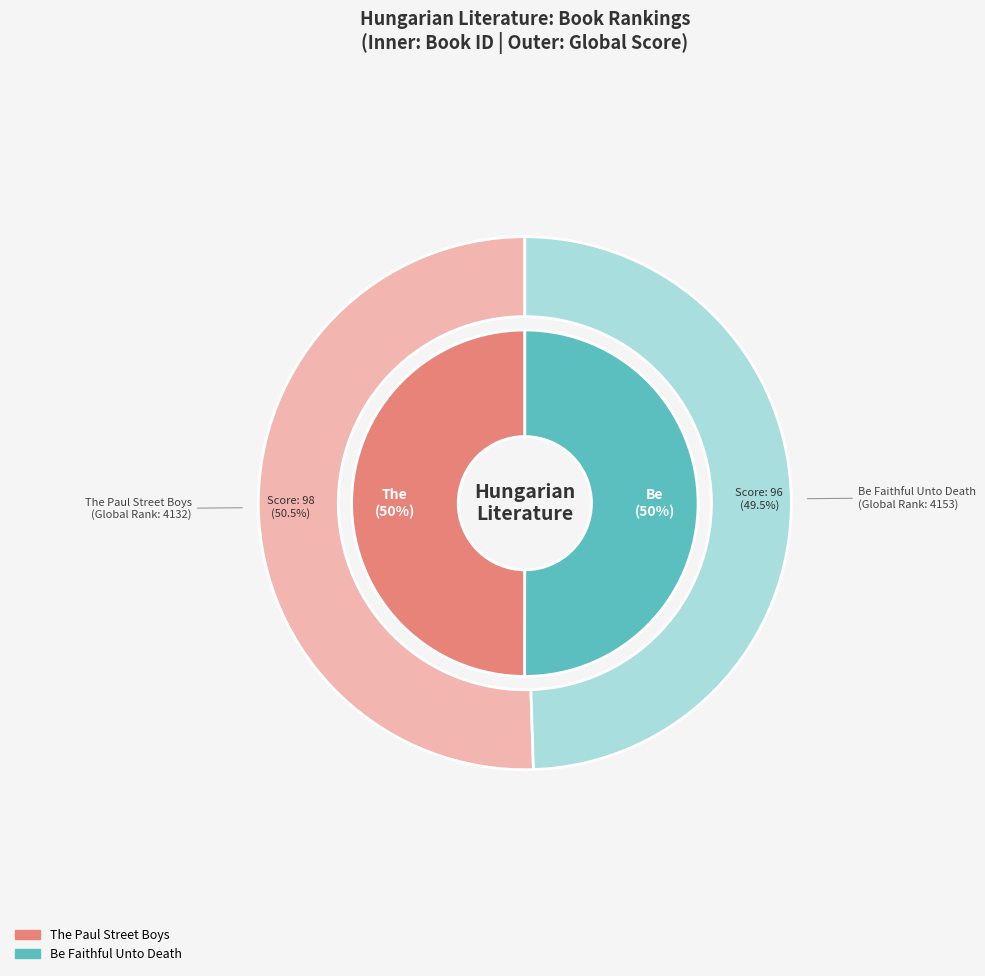

What is the change in value from The Paul Street Boys to Be Faithful Unto Death?

+7